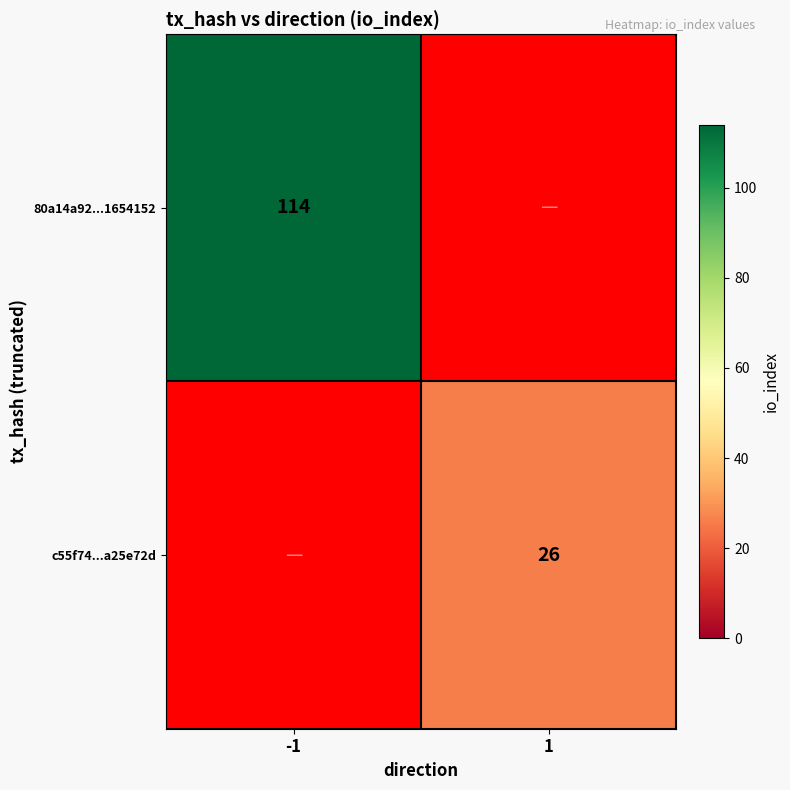

What is the maximum value shown in the chart?

114.0